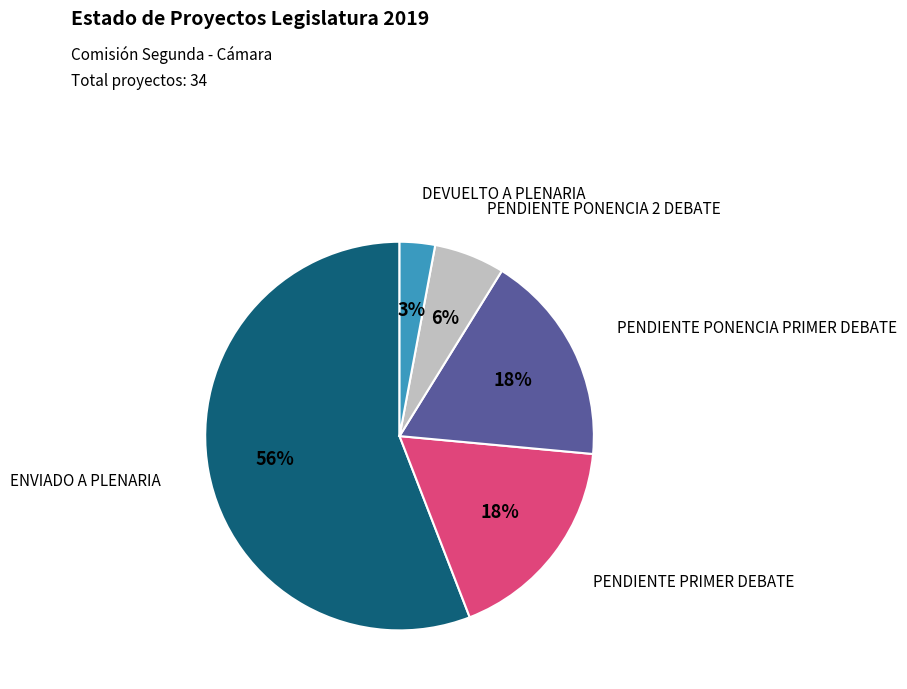

How many slices are in this pie chart?

5